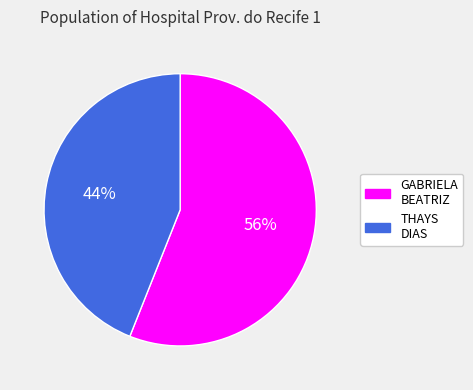

Does any single category account for the majority?

Yes